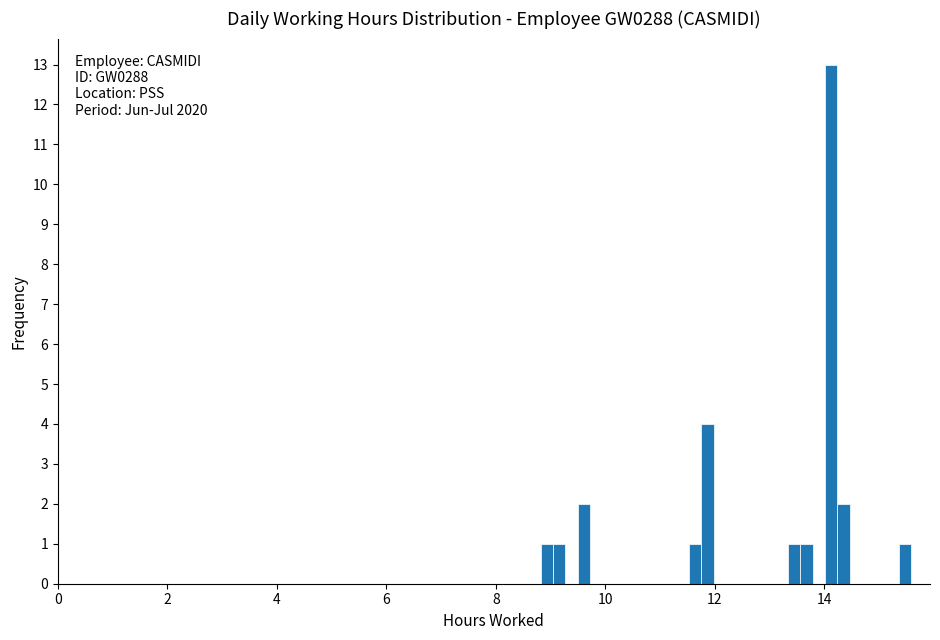

Around what value on the x-axis is the tallest bar? Give the approximate position of its centre, as read against the axis.

14.2